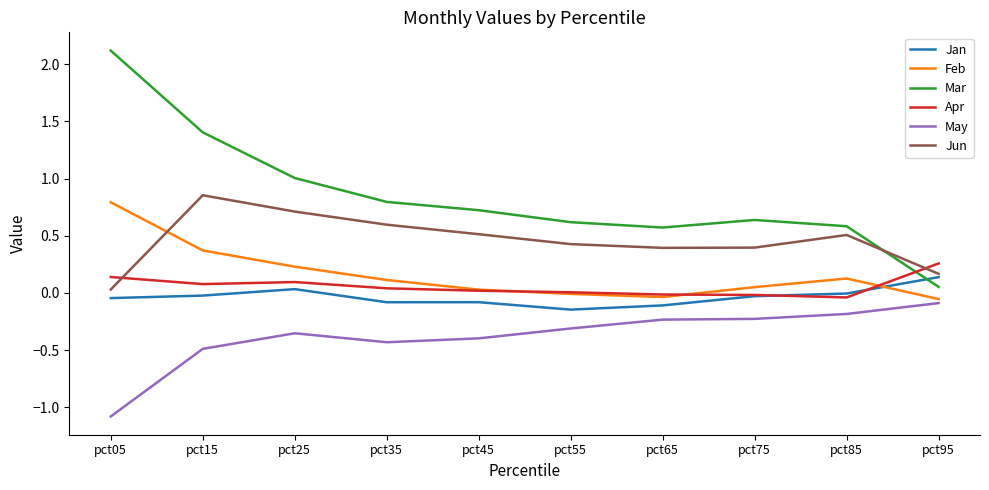

Is the value of May at pct85 greater than the value of Feb at pct25?

No